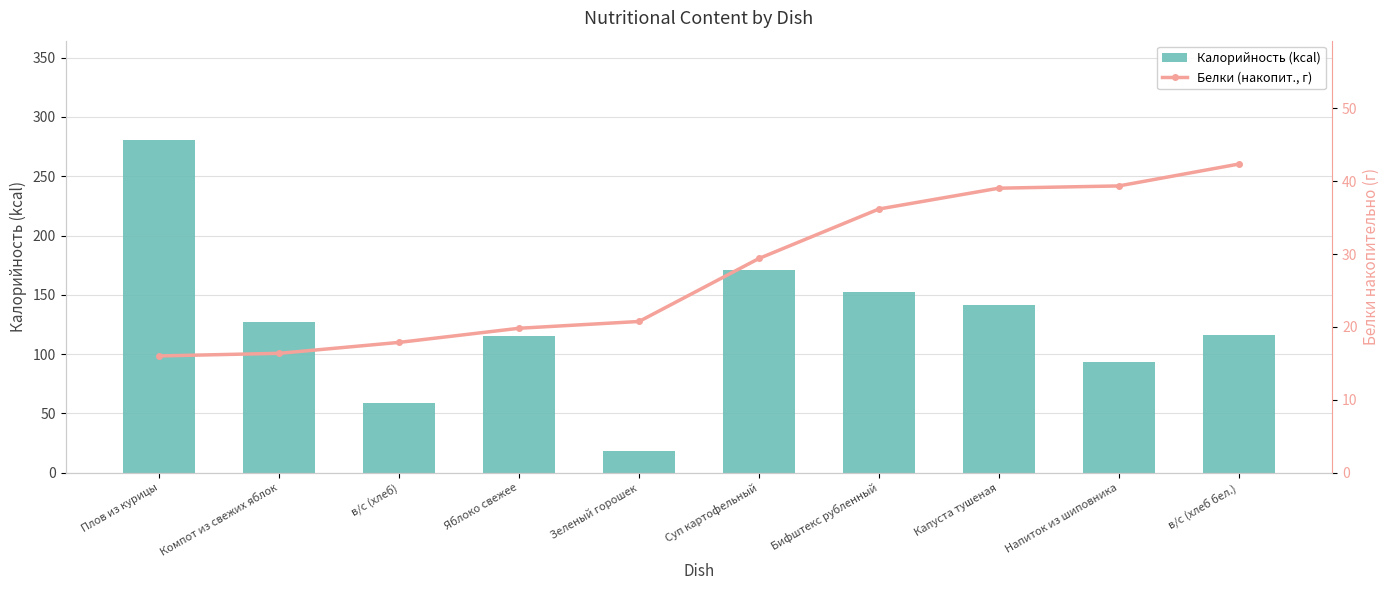

Which series changed the most between Плов из курицы and Капуста тушеная?

Калорийность (kcal)